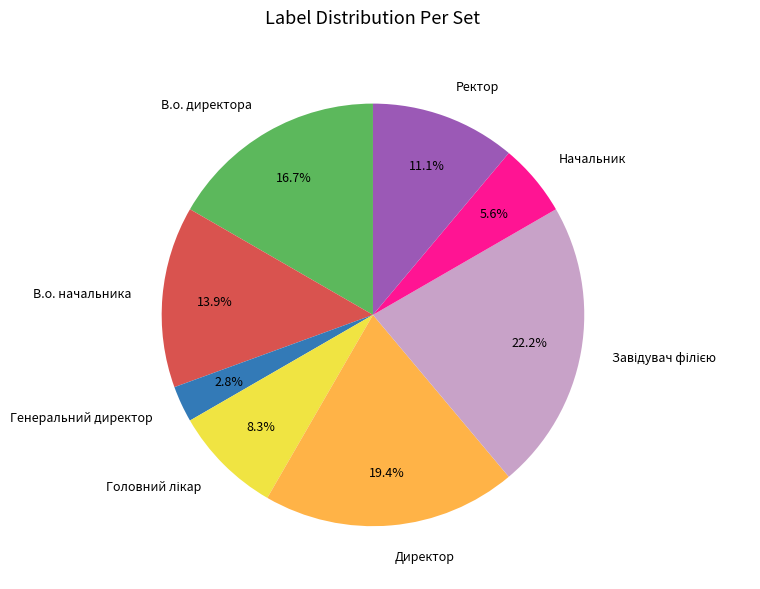

How many segments does this pie chart have?

8